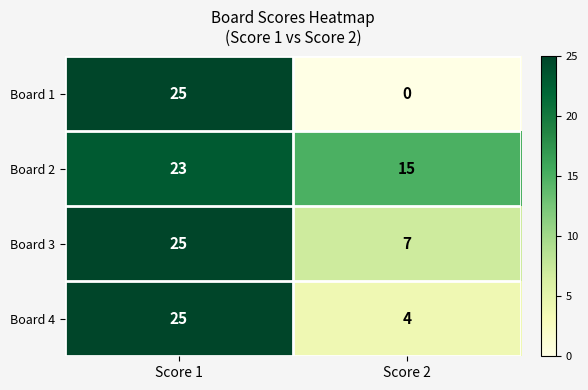

Is the value of Board 2 at Score 2 greater than the value of Board 4 at Score 2?

Yes